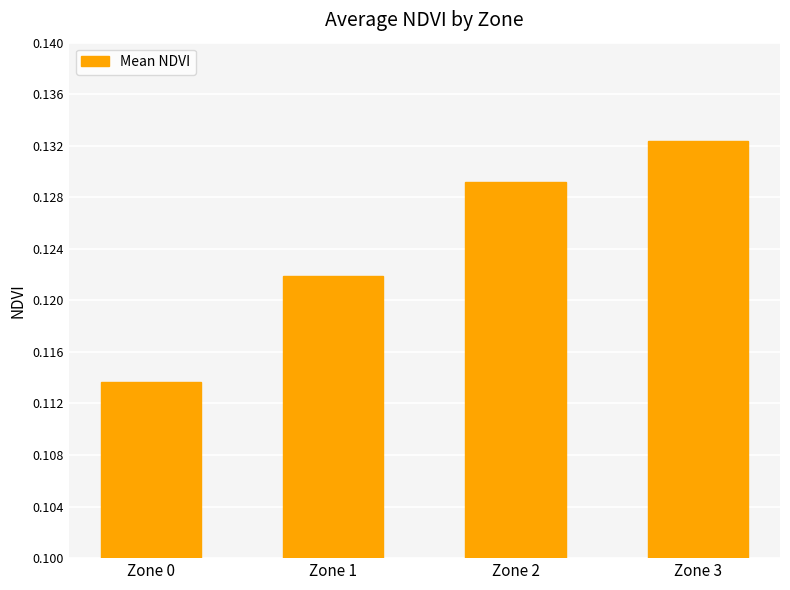

The chart shows a value of 0.0 at Zone 3. True or false?

False